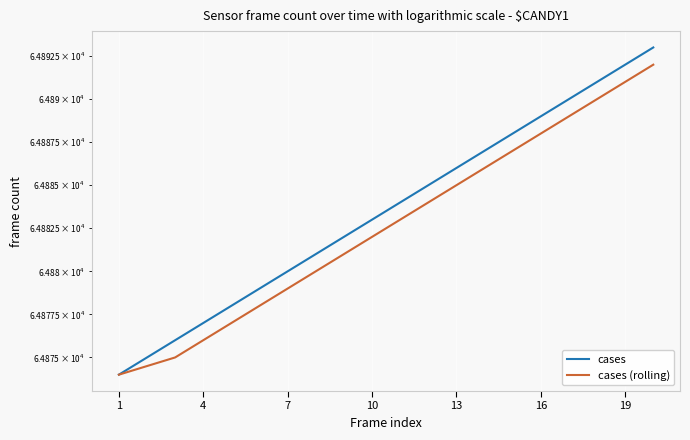

What is the total value across all series at 19?

129759.0